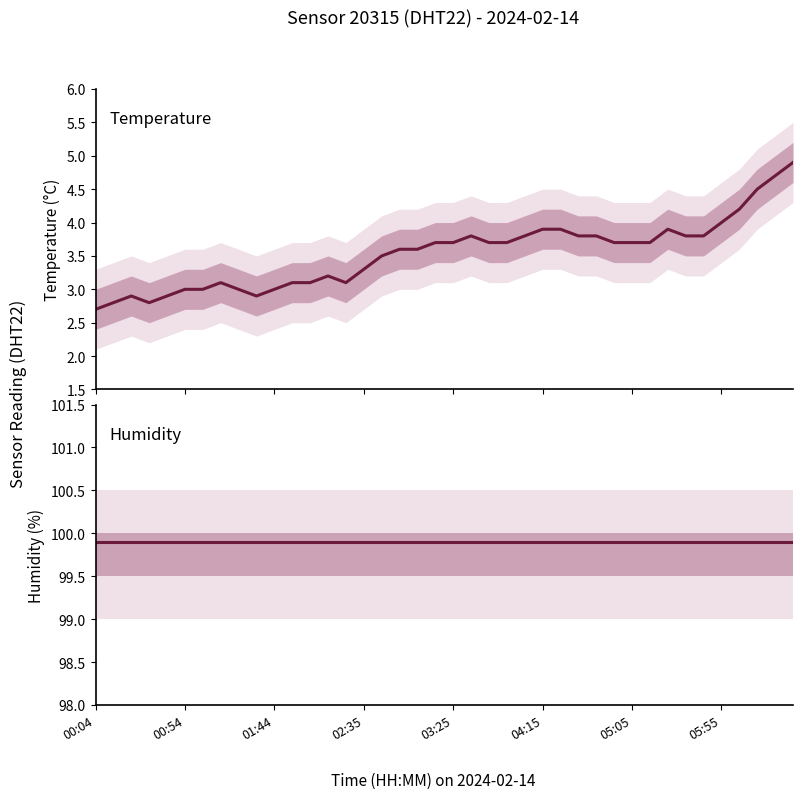

In temperature, how many points are lower than both neighbors (excluding endpoints)?

3